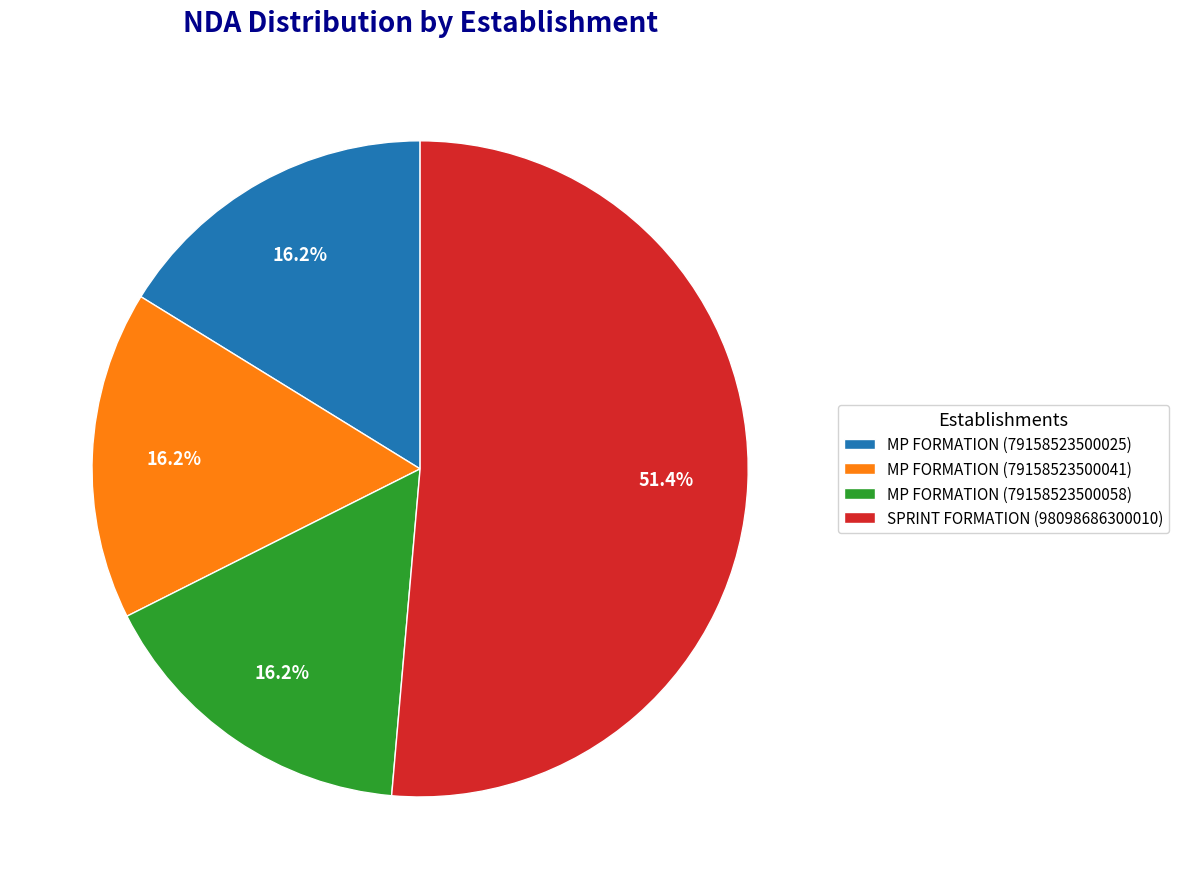

To the nearest percent, what percentage of the pie is MP FORMATION (79158523500025)?

16%